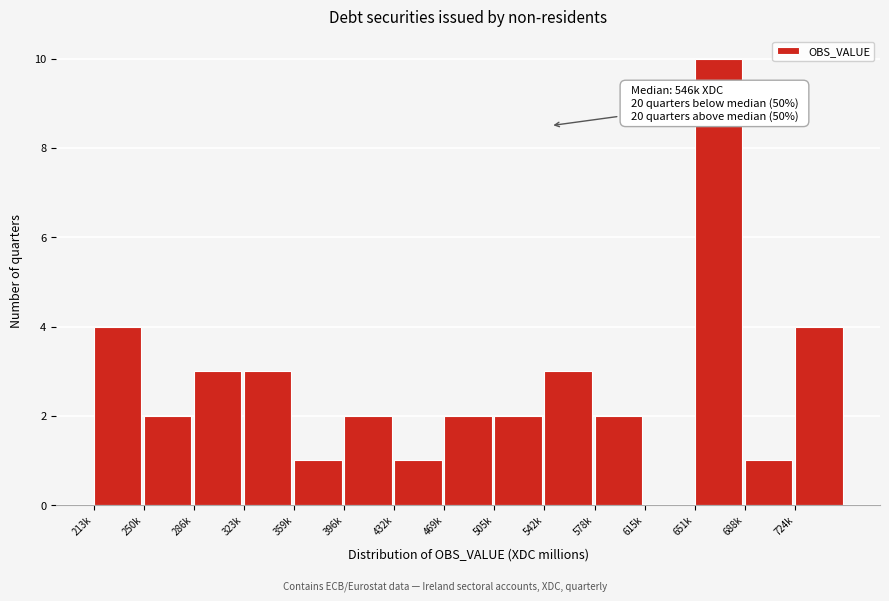

Reading right to left, list all the values displayed in this chart.

724k=4	688k=1	651k=10	615k=0	578k=2	542k=3	505k=2	469k=2	432k=1	396k=2	359k=1	323k=3	286k=3	250k=2	213k=4